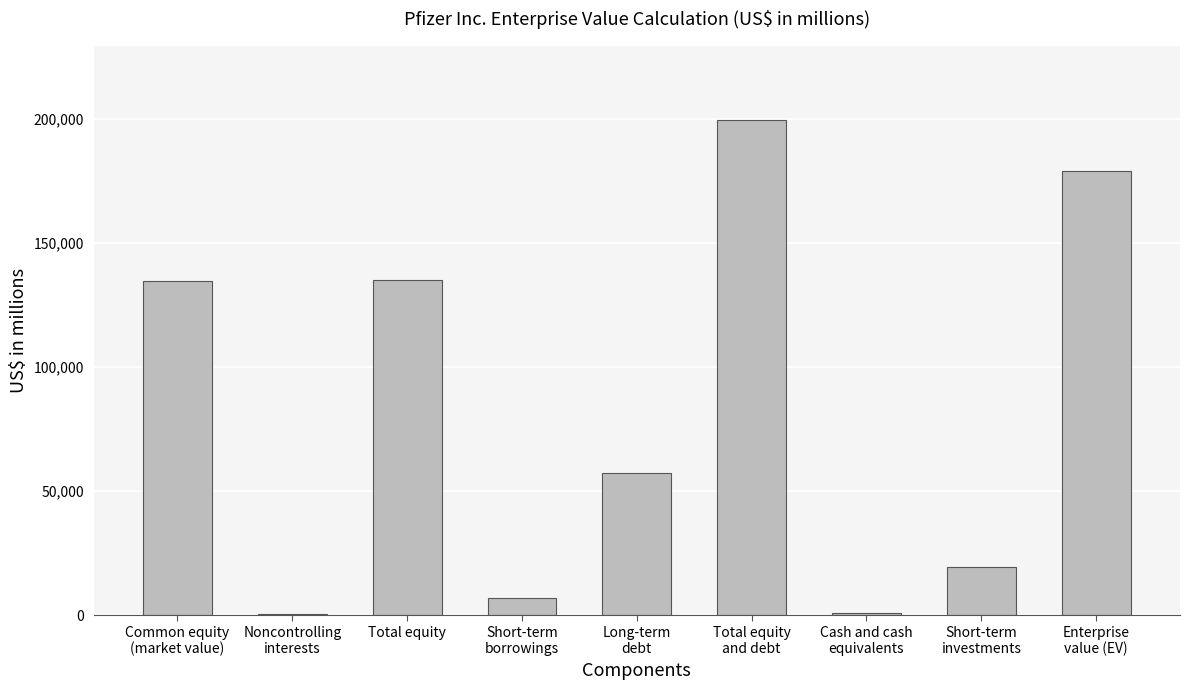

What is the sum of all values?

733533